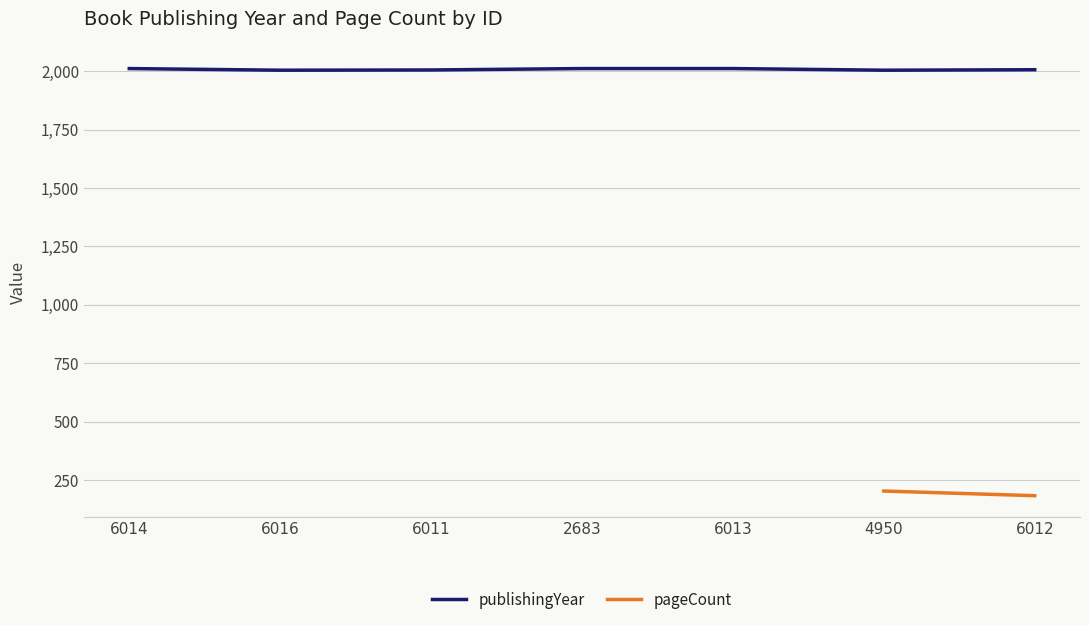

How many interior local valleys does the publishingYear series have?

2